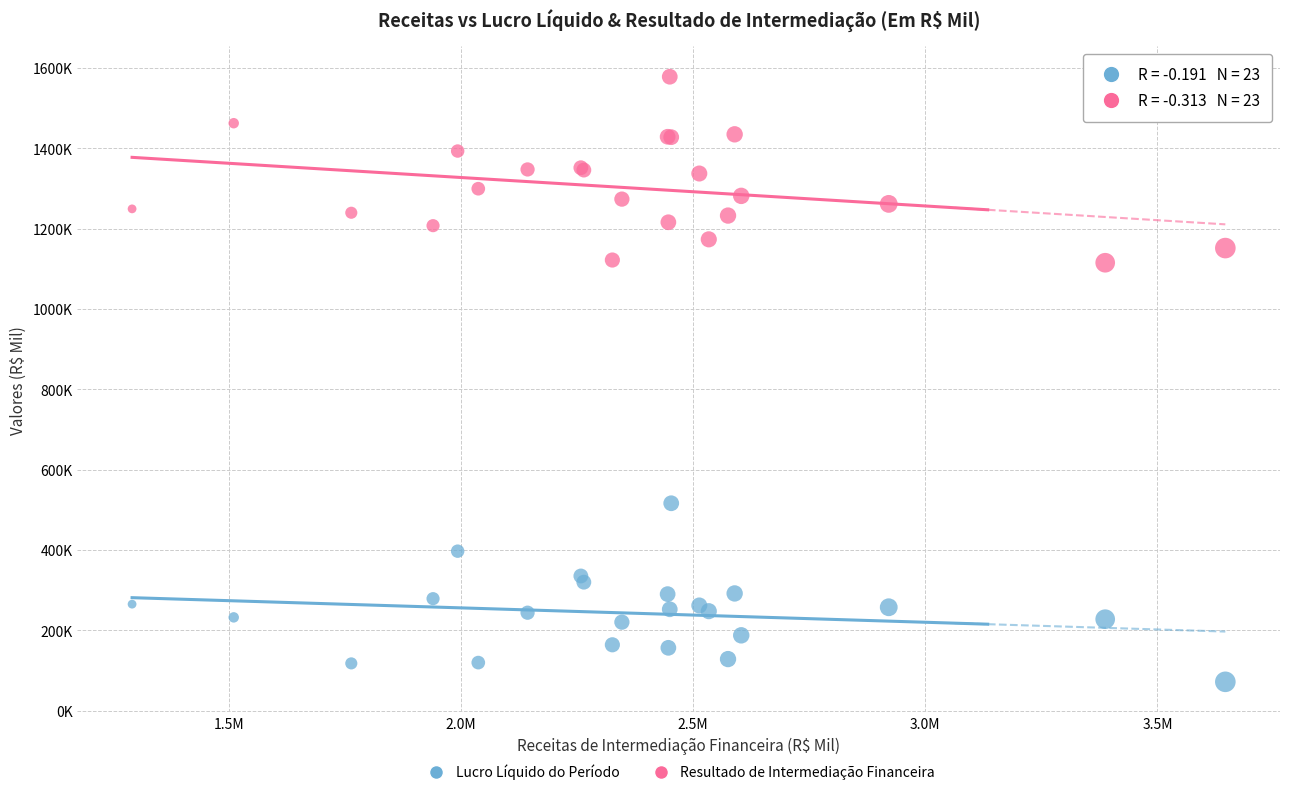

Which series has the widest spread of Y values?

Resultado de Intermediação Financeira